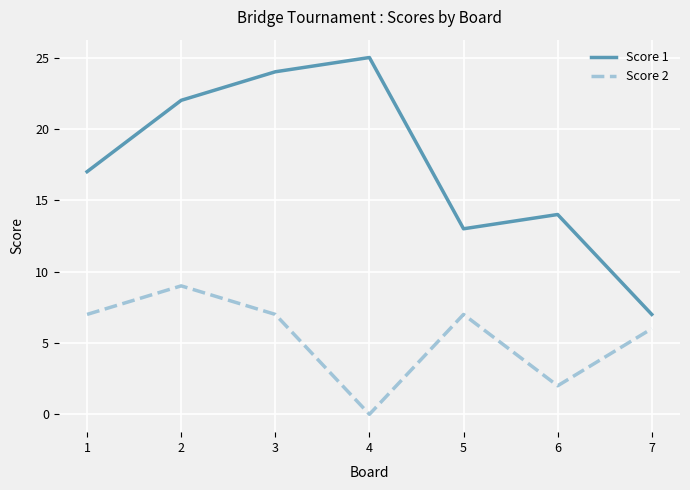

Which series has the widest spread of values?

Score 1